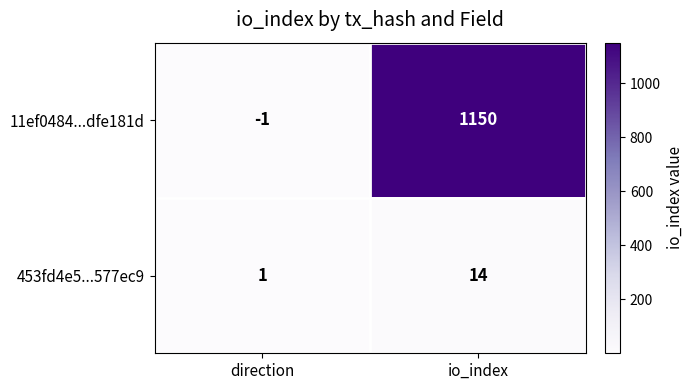

Rank the series by their maximum value, from highest to lowest.

11ef0484...dfe181d, 453fd4e5...577ec9